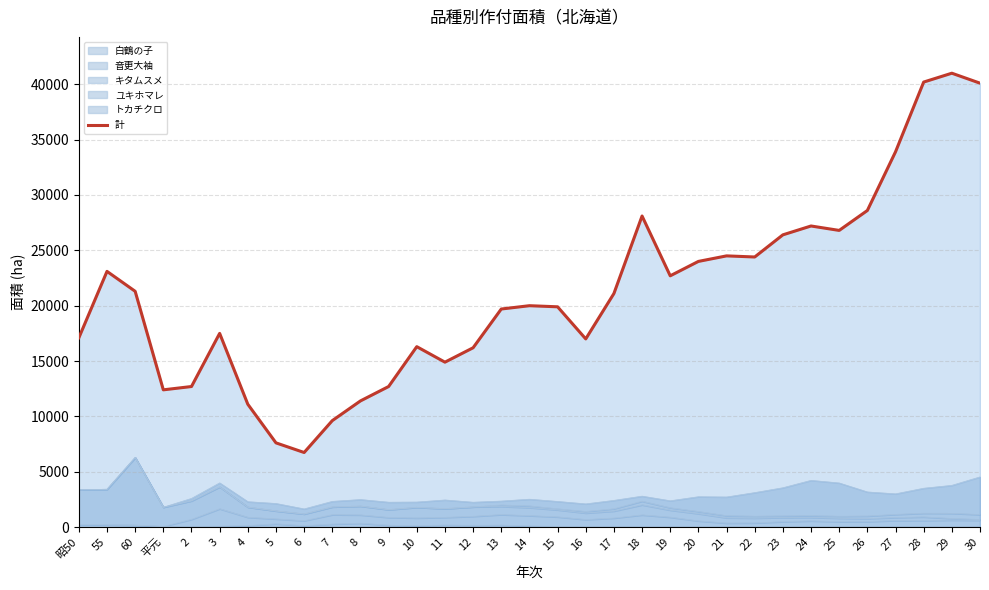

What is the label of the 33rd point from the right?

昭50